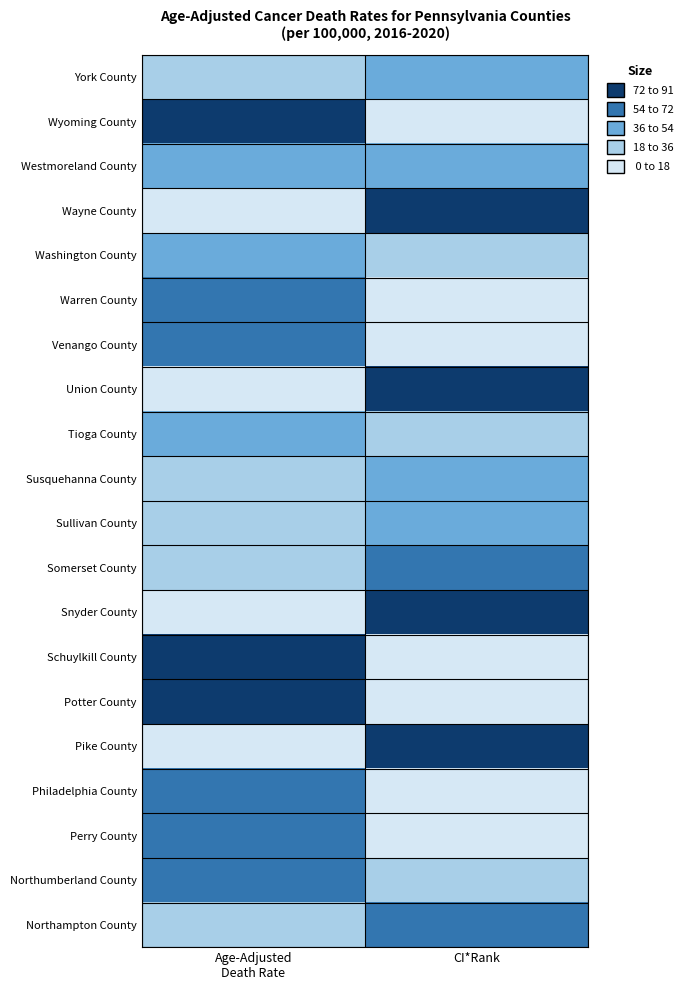

Rank the series by their maximum value, from lowest to highest.

Westmoreland County, Washington County, Tioga County, Sullivan County, Susquehanna County, York County, Northumberland County, Somerset County, Perry County, Northampton County, Venango County, Philadelphia County, Warren County, Wyoming County, Schuylkill County, Wayne County, Union County, Pike County, Snyder County, Potter County